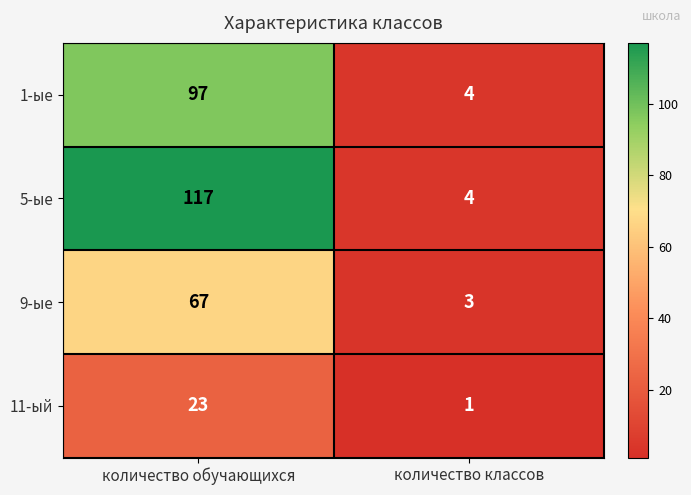

At which label is 1-ые closest to 50?

количество классов